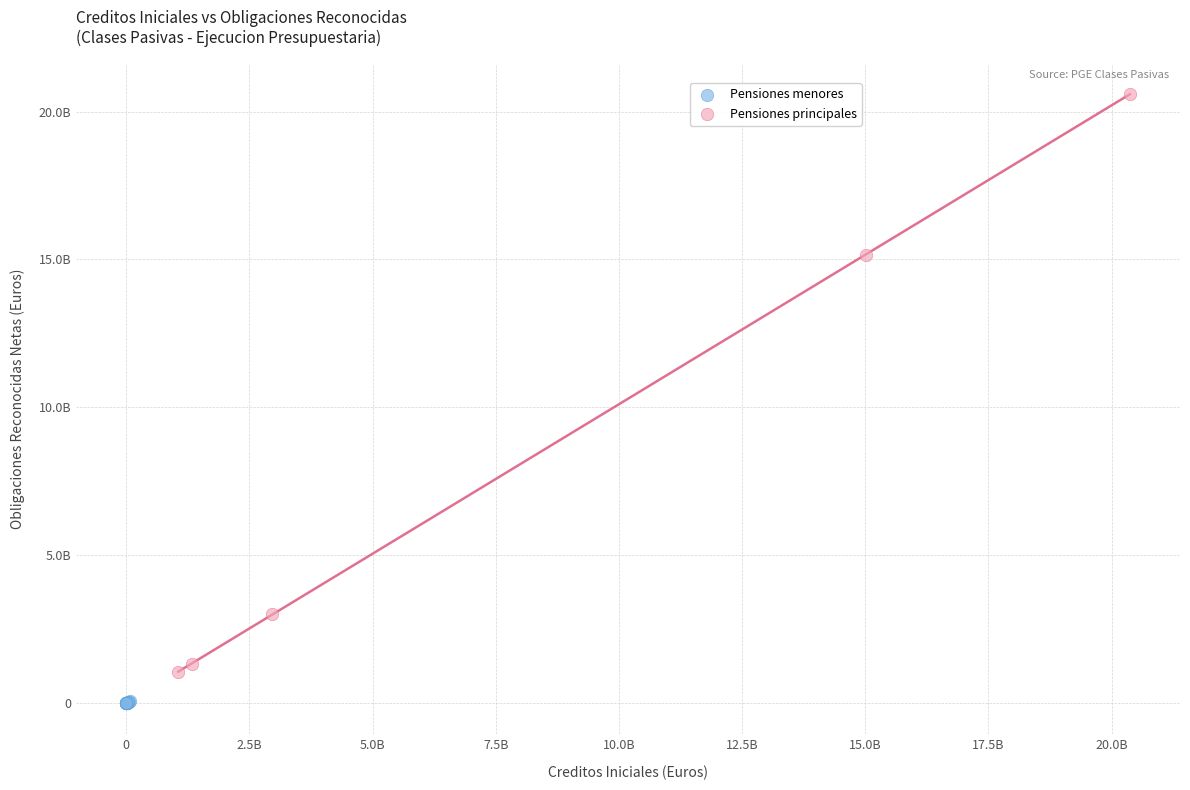

What are all the series names shown in the legend?

Pensiones menores, Pensiones principales